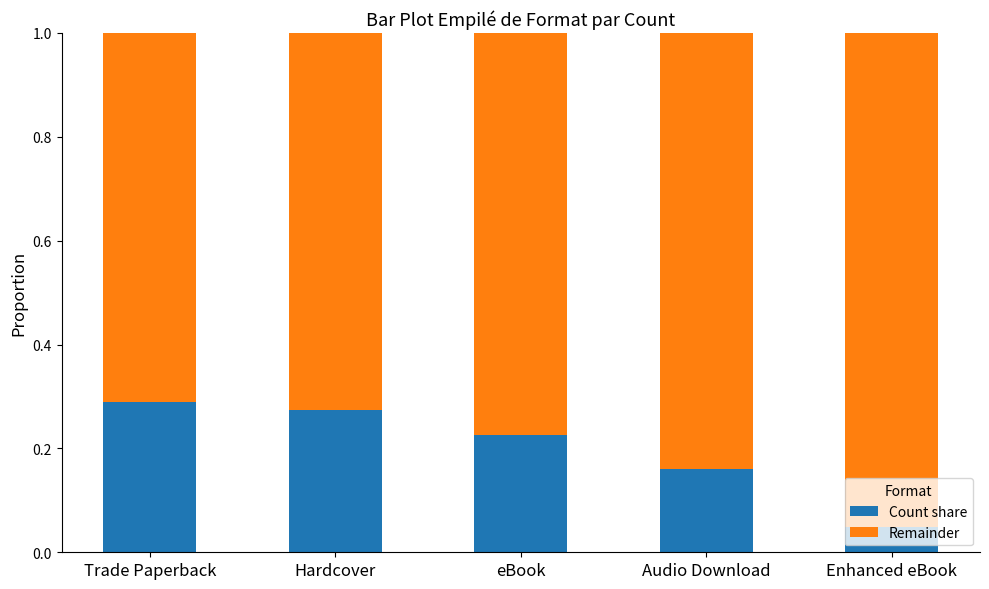

Which category has the lowest value in the Count share series?

Enhanced eBook